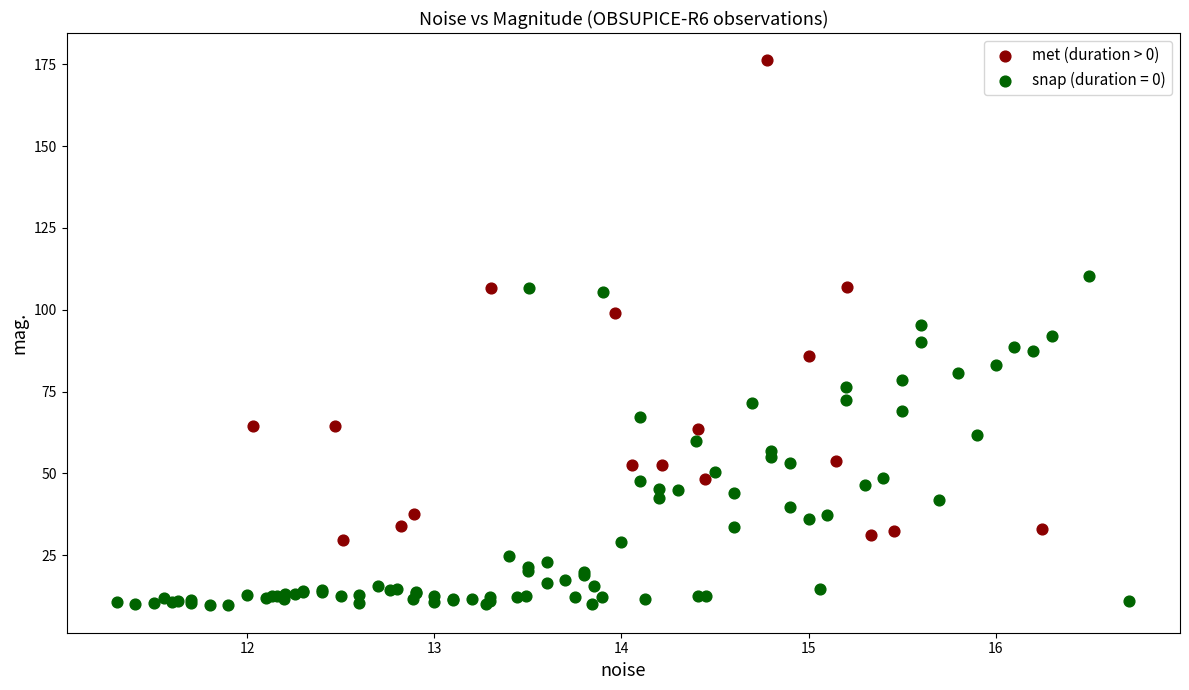

Which series reaches the maximum Y coordinate?

met (duration > 0)